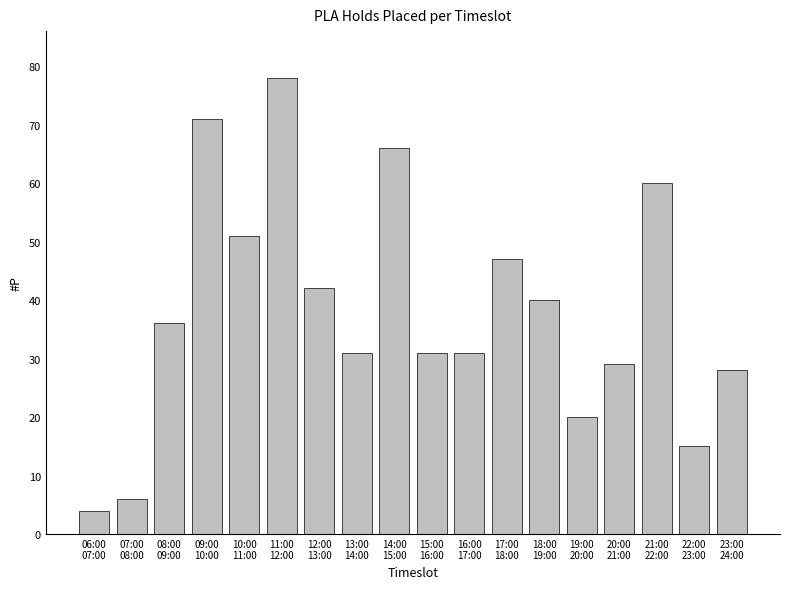

Reading right to left, list all the values displayed in this chart.

28	15	60	29	20	40	47	31	31	66	31	42	78	51	71	36	6	4